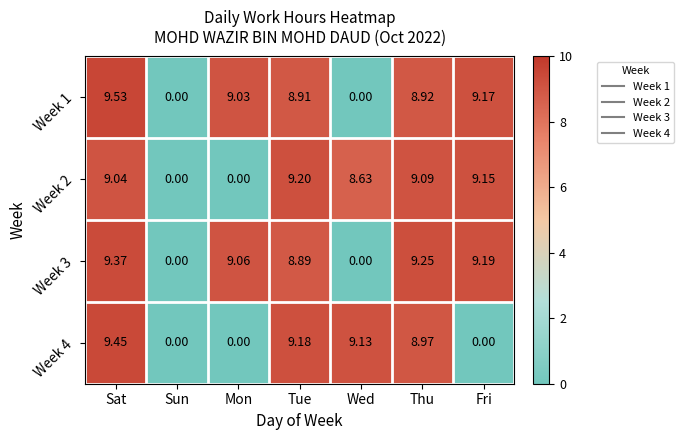

Count the number of categories in the chart.

7